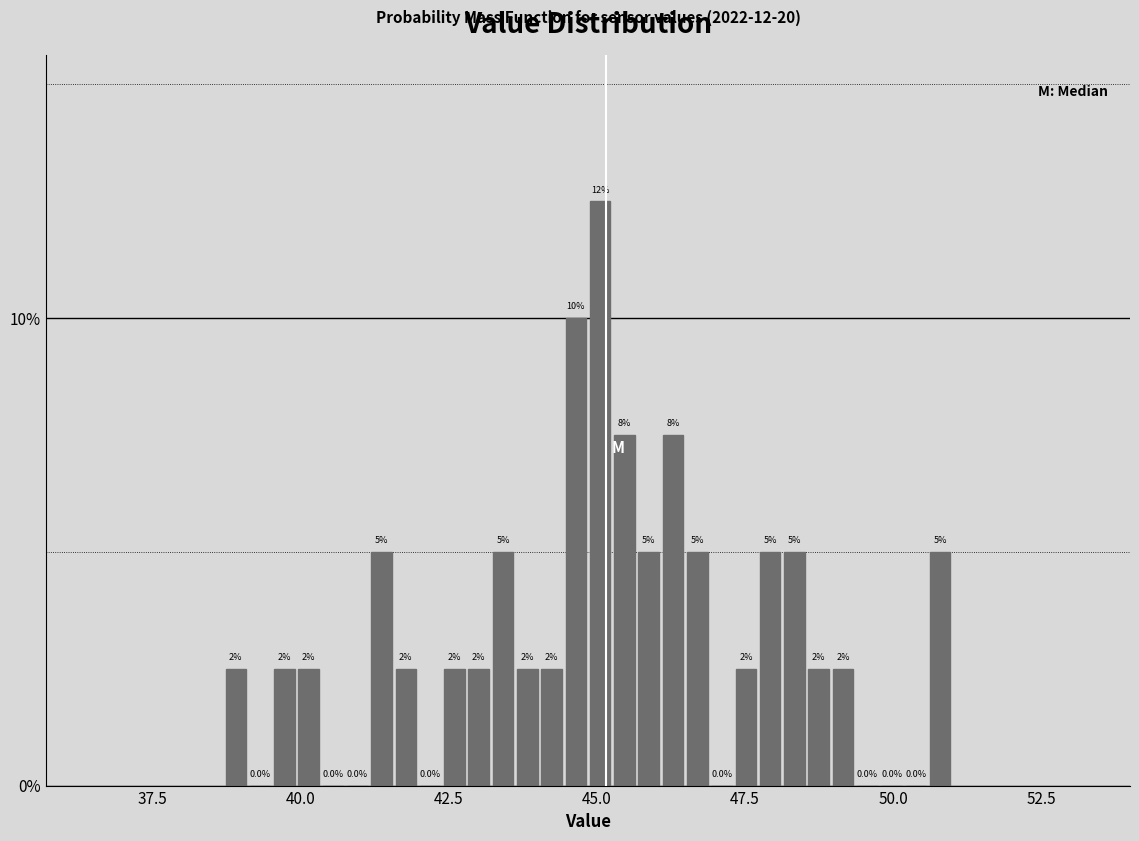

Around what value on the x-axis is the tallest bar? Give the approximate position of its centre, as read against the axis.

45.0